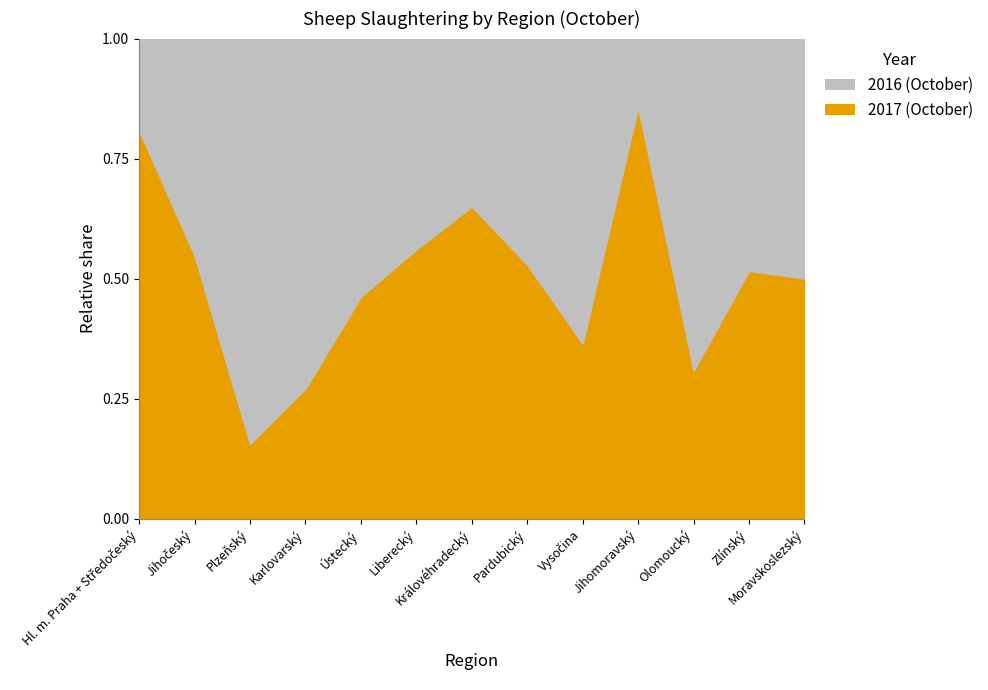

Is it true that 2017 equals 34 at Karlovarský?

False